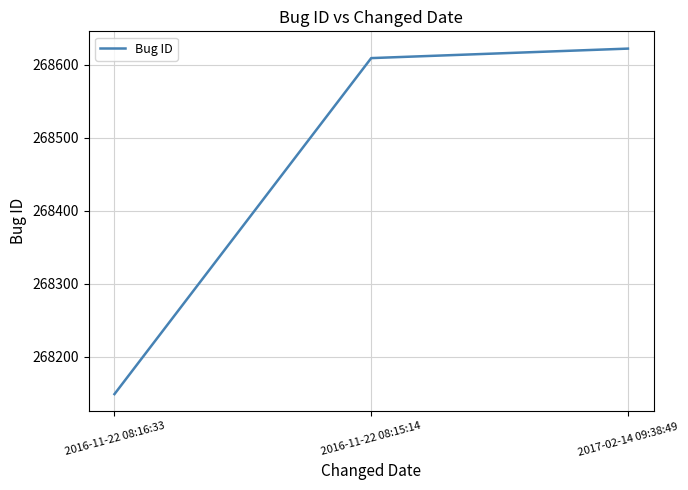

Rank the categories by value from highest to lowest.

2017-02-14 09:38:49, 2016-11-22 08:15:14, 2016-11-22 08:16:33